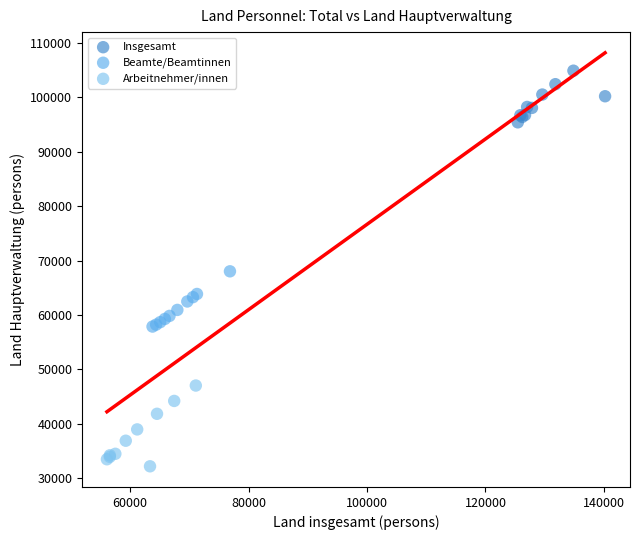

Which series contains the highest Y value?

Insgesamt